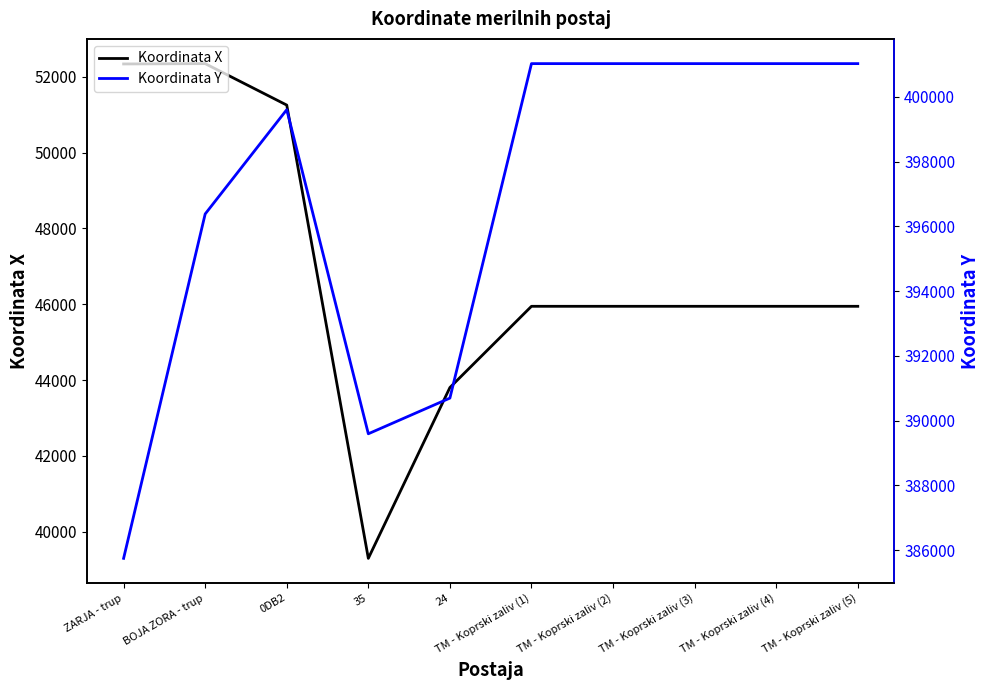

Reading left to right, transcribe all the data shown in this chart.

Koordinata X: 52339	52348	51254	39297	43803	45946	45946	45946	45946	45946
Koordinata Y: 385747	396383	399604	389594	390696	401026	401026	401026	401026	401026